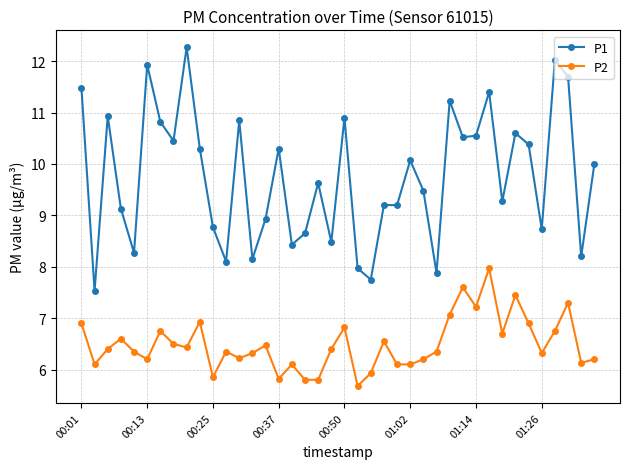

What is the minimum value for P1?

7.5